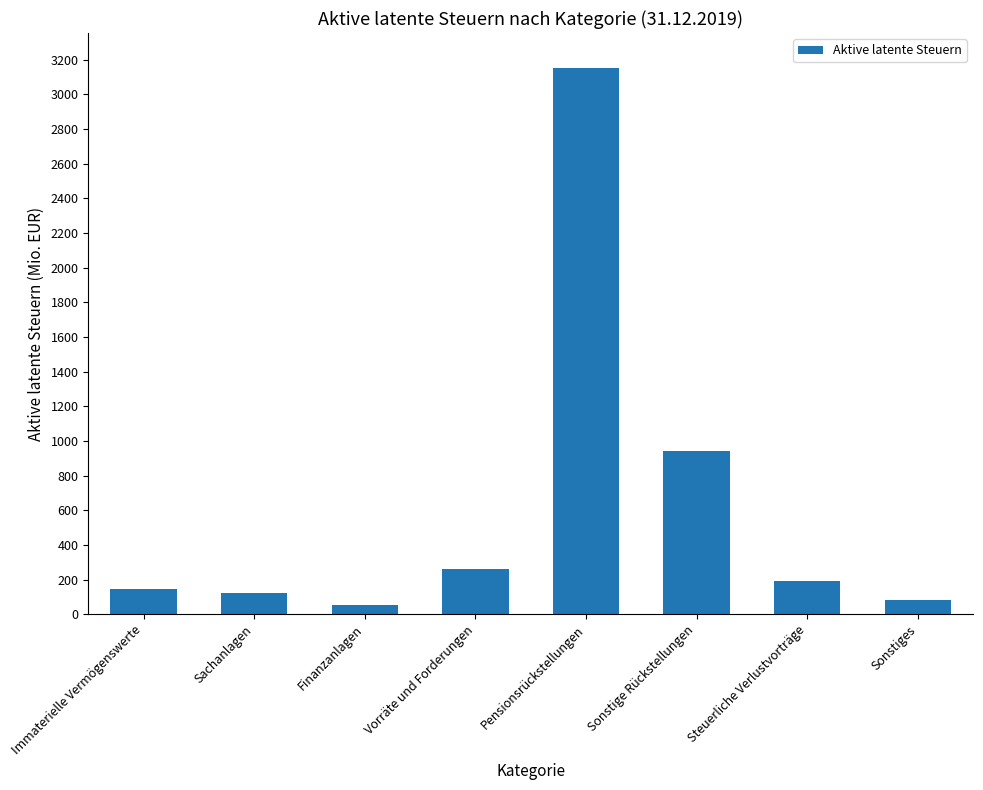

Count the number of data series in this chart.

1